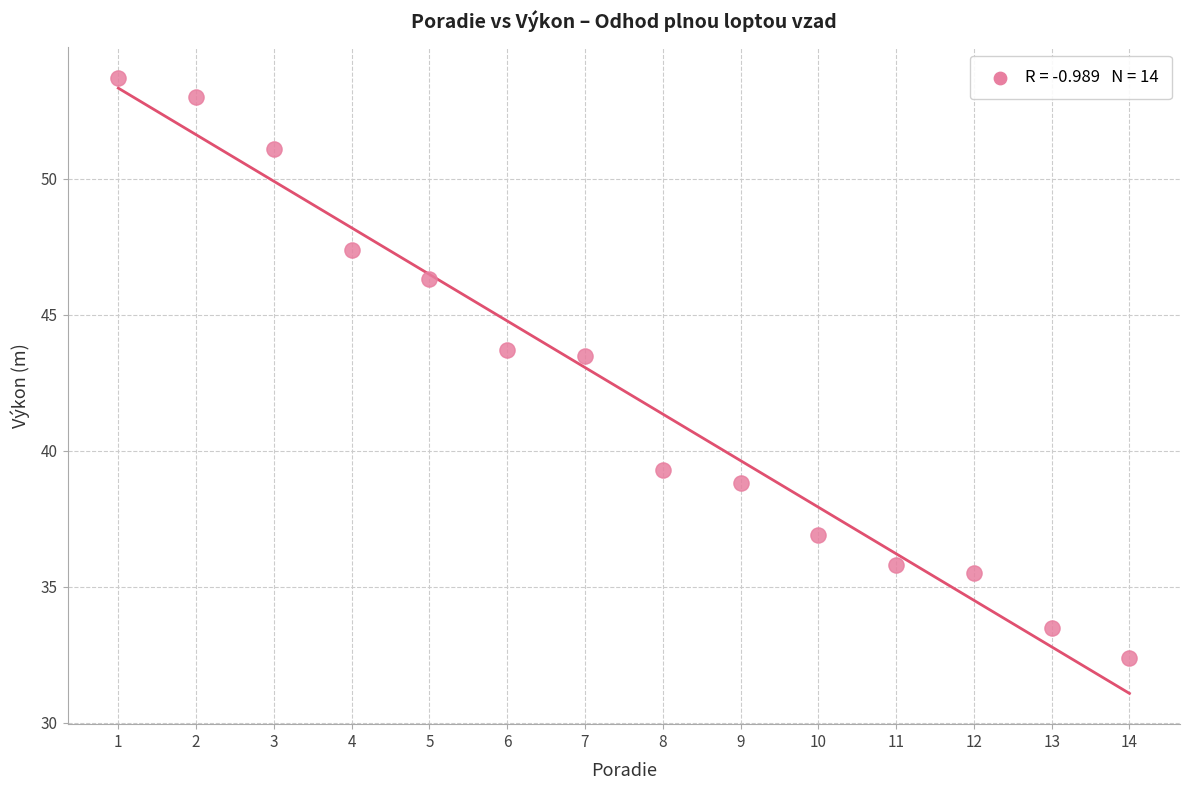

What is the range of Y values (max minus min)?

21.3